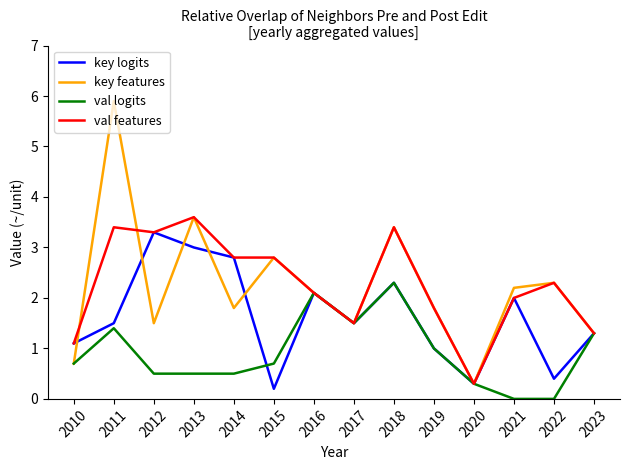

List the series in order of their peak value, highest first.

key features, val features, key logits, val logits